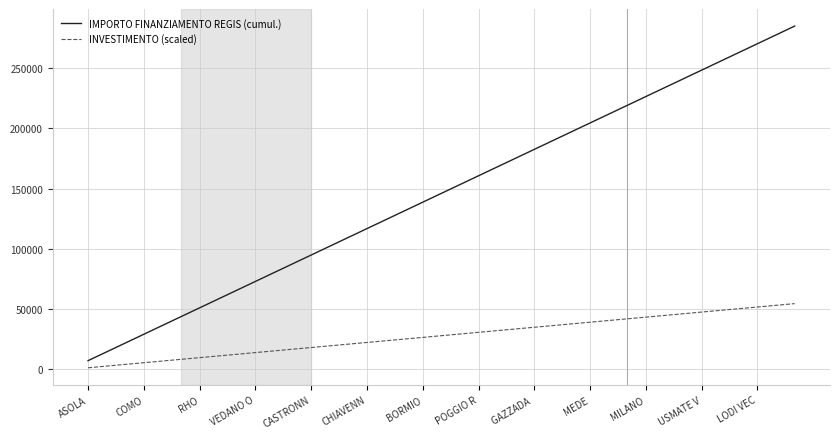

Which series has the largest total across all categories?

IMPORTO FINANZIAMENTO REGIS (cumul.)